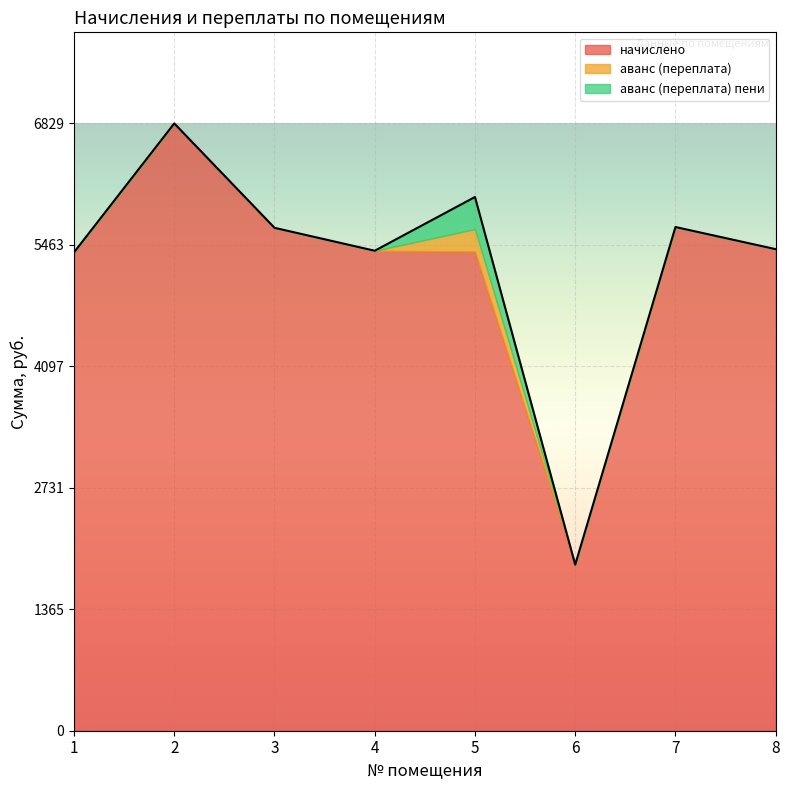

What is the difference between the highest and lowest values at 7?

5664.2